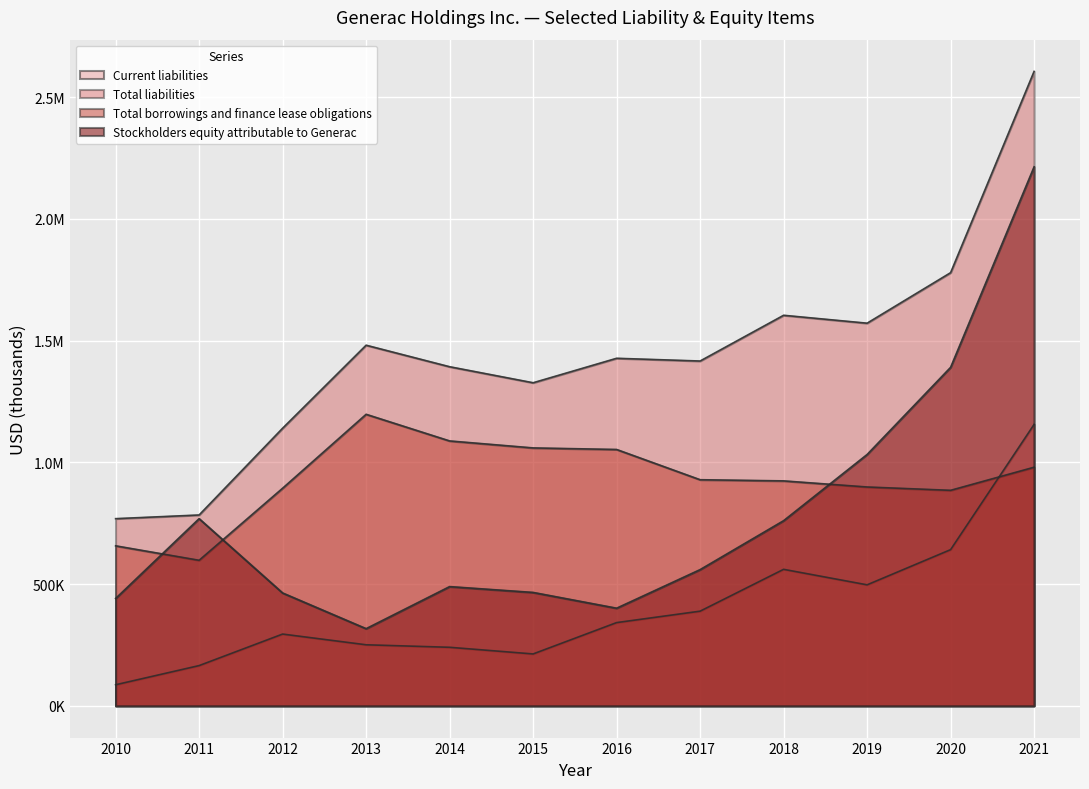

At which label is Total borrowings and finance lease obligations closest to 897634?

2019